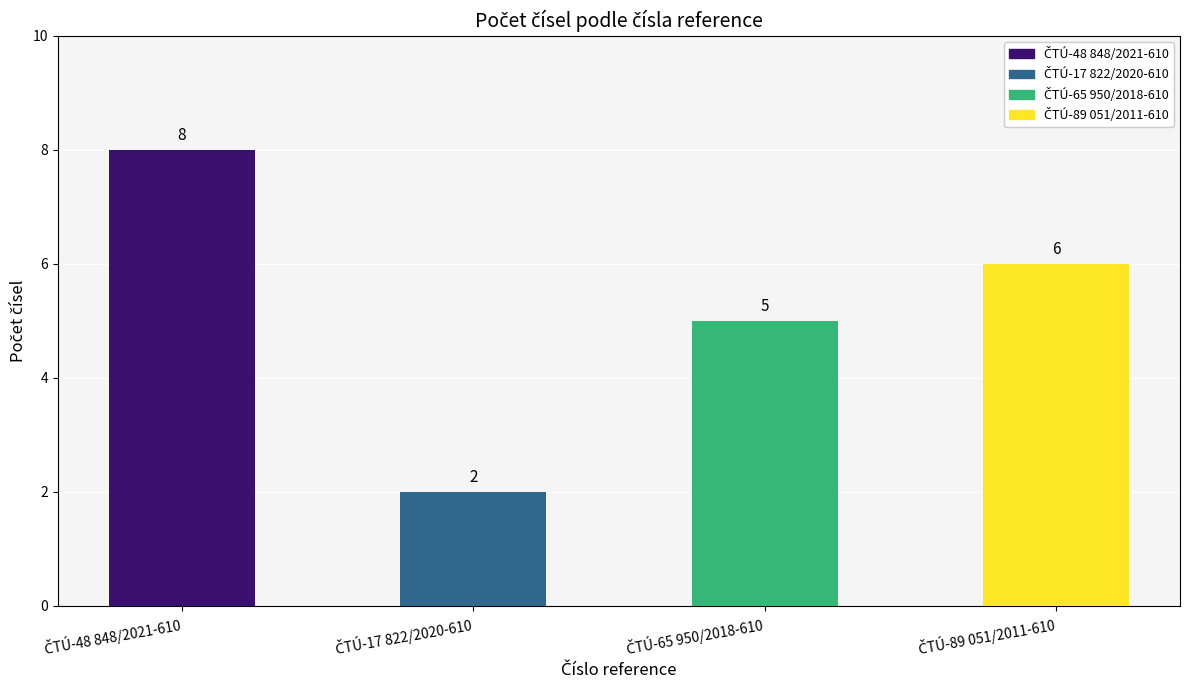

What is the value of the 4th bar from the left?

6